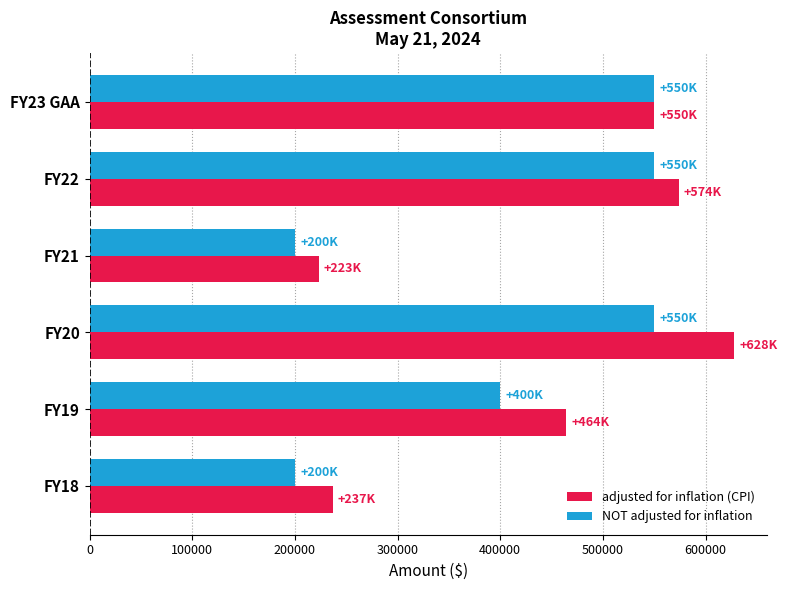

Rank the series by their average value, from highest to lowest.

adjusted for inflation (CPI), NOT adjusted for inflation